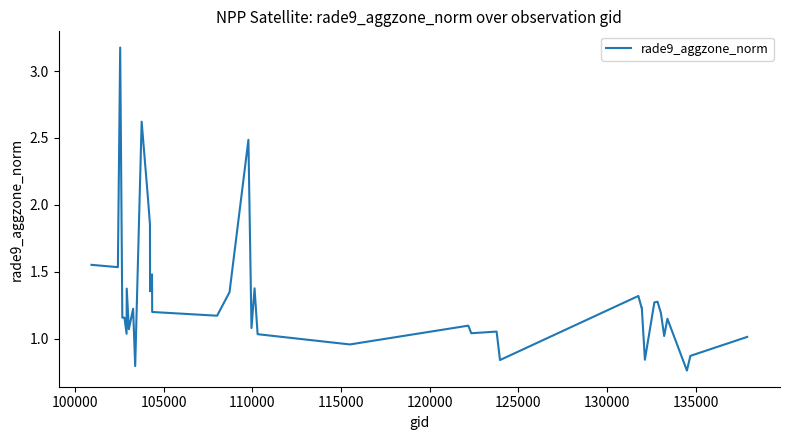

What is the greatest value displayed?

3.2